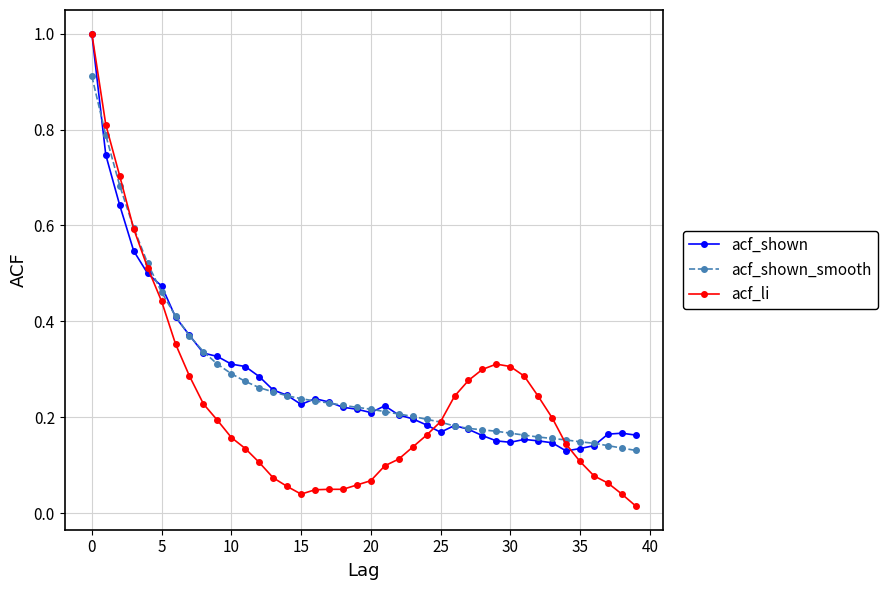

Does the chart display data point markers on the line(s)?

Yes